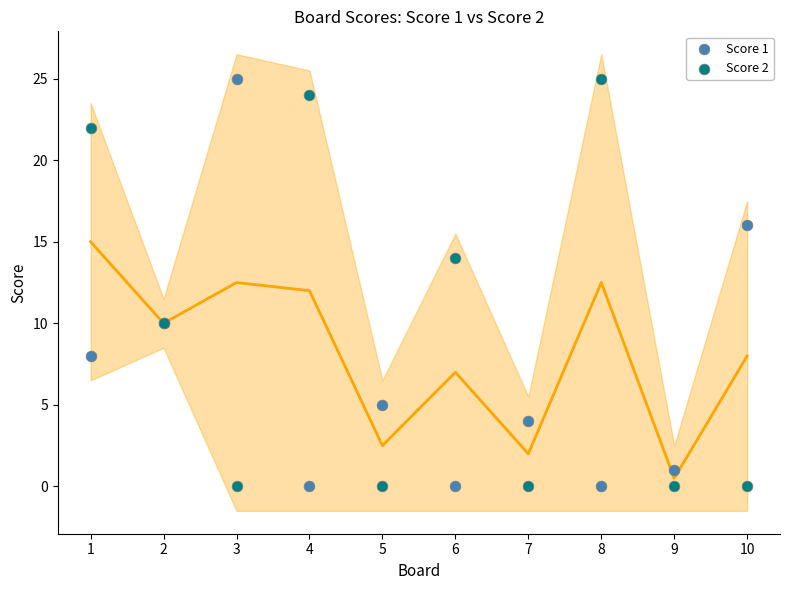

What are all the series names shown in the legend?

Score 1, Score 2